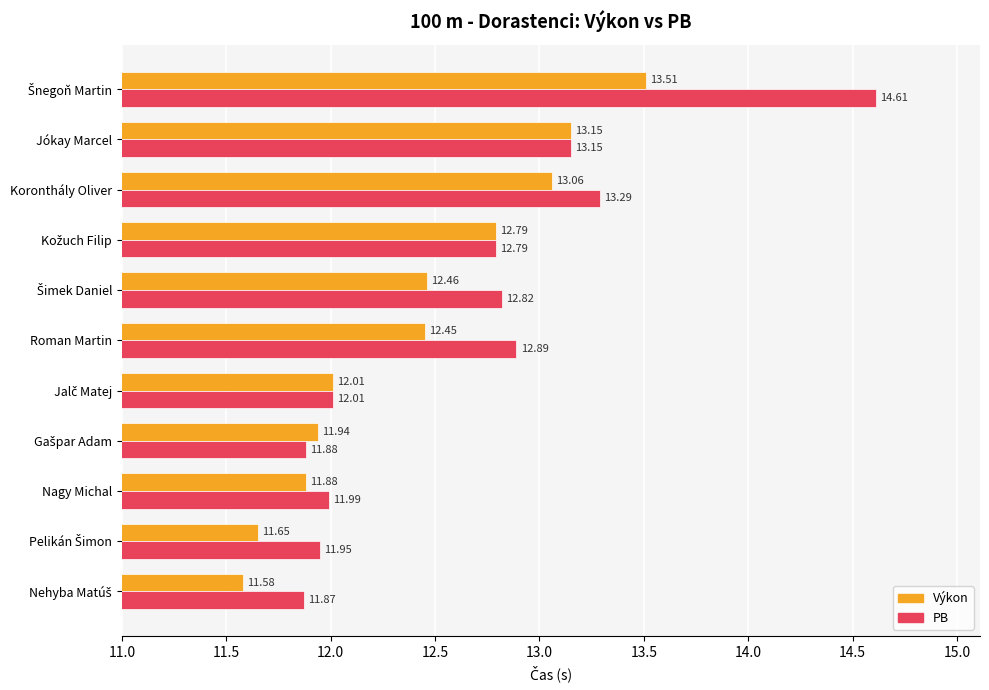

What is the total value across all series at Nagy Michal?

23.9